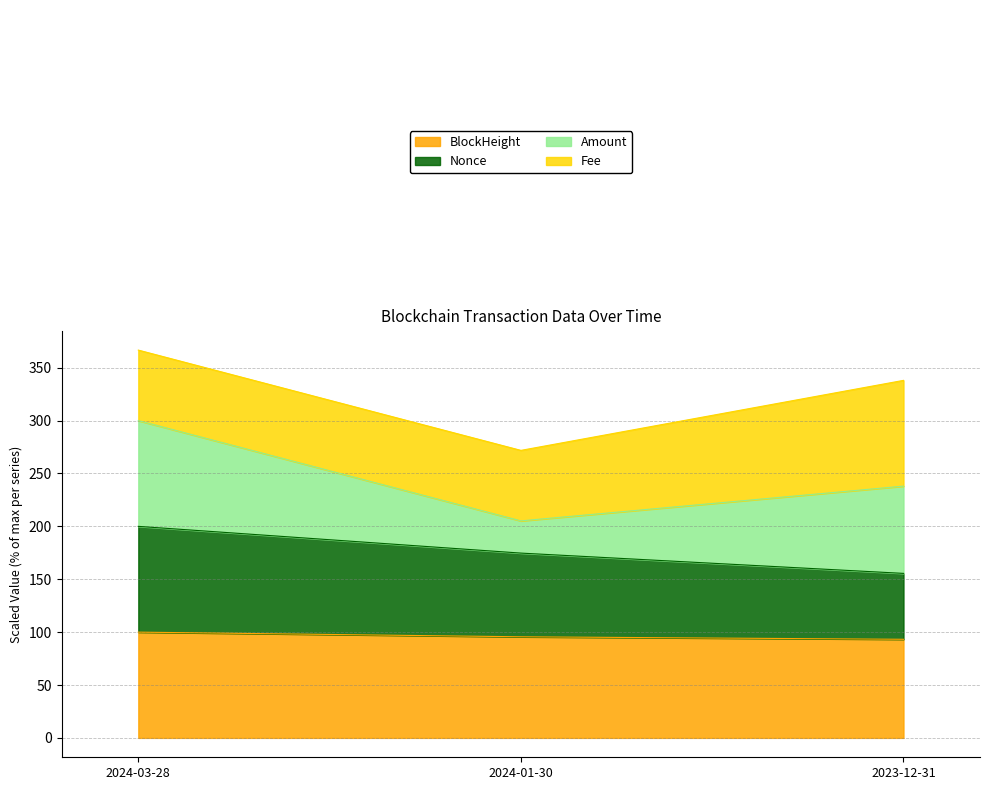

What position from the right is 2023-12-31?

1